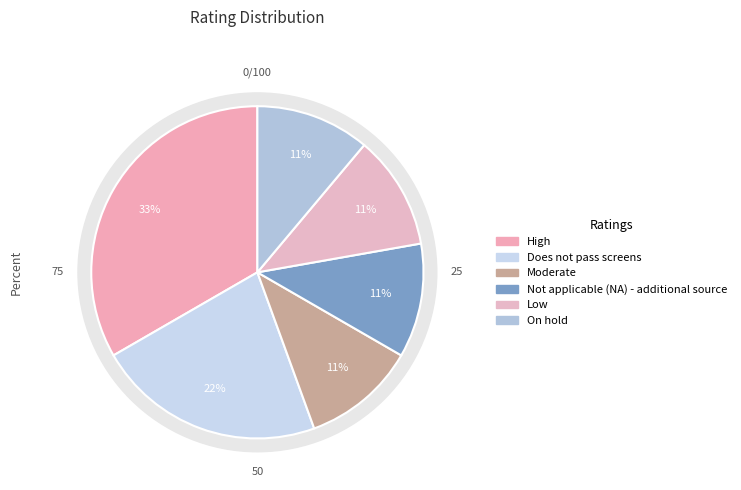

What percentage is the Does not pass screens slice, to the nearest percent?

22%